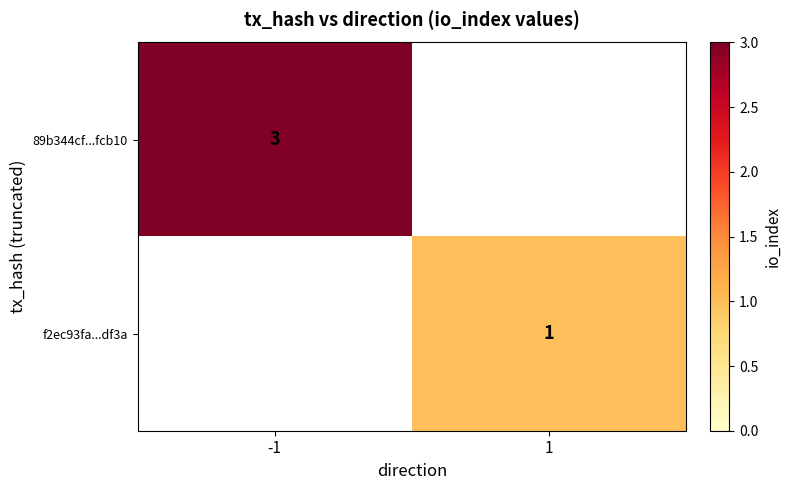

The 89b344cf...fcb10 series shows 3 at -1. True or false?

True